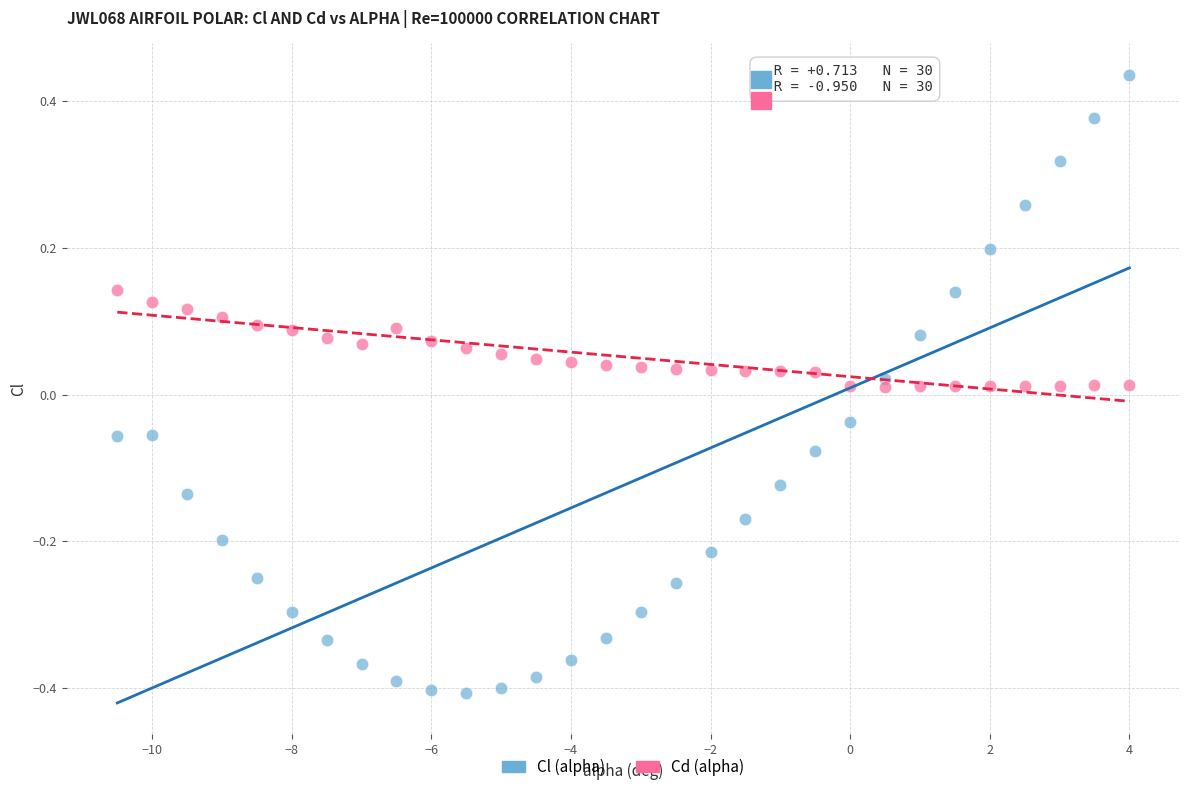

What are all the series names shown in the legend?

Cl (alpha), Cd (alpha)